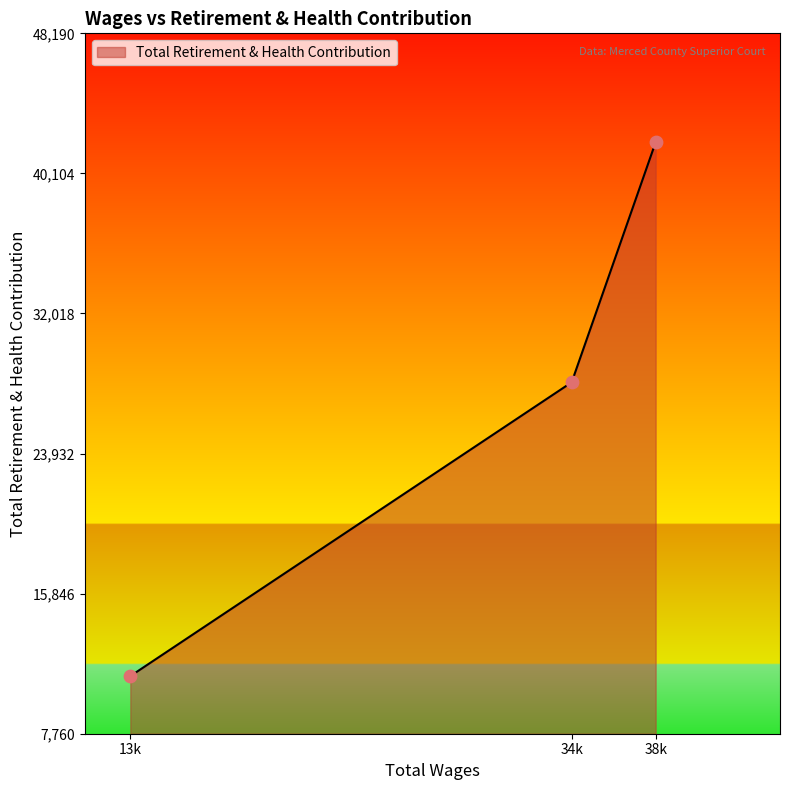

Approximately how many times larger is the value at 34k compared to 13k?

2.5